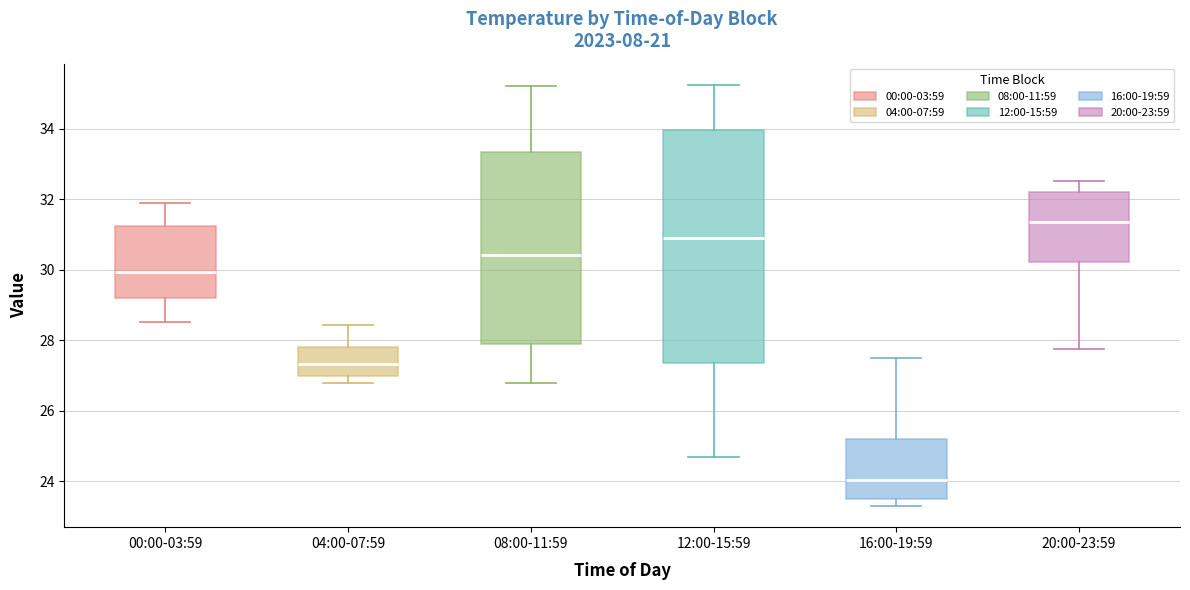

Where does the lower whisker of the box for 12:00-15:59 end on the y-axis? The values are not printed on the chart, so give them approximately, as read against the axis.

24.6